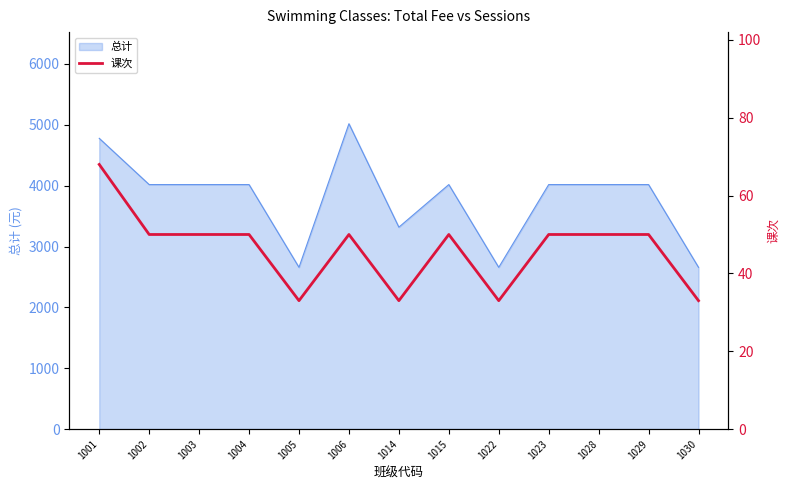

Where is the data nearest to the value 50?

1002